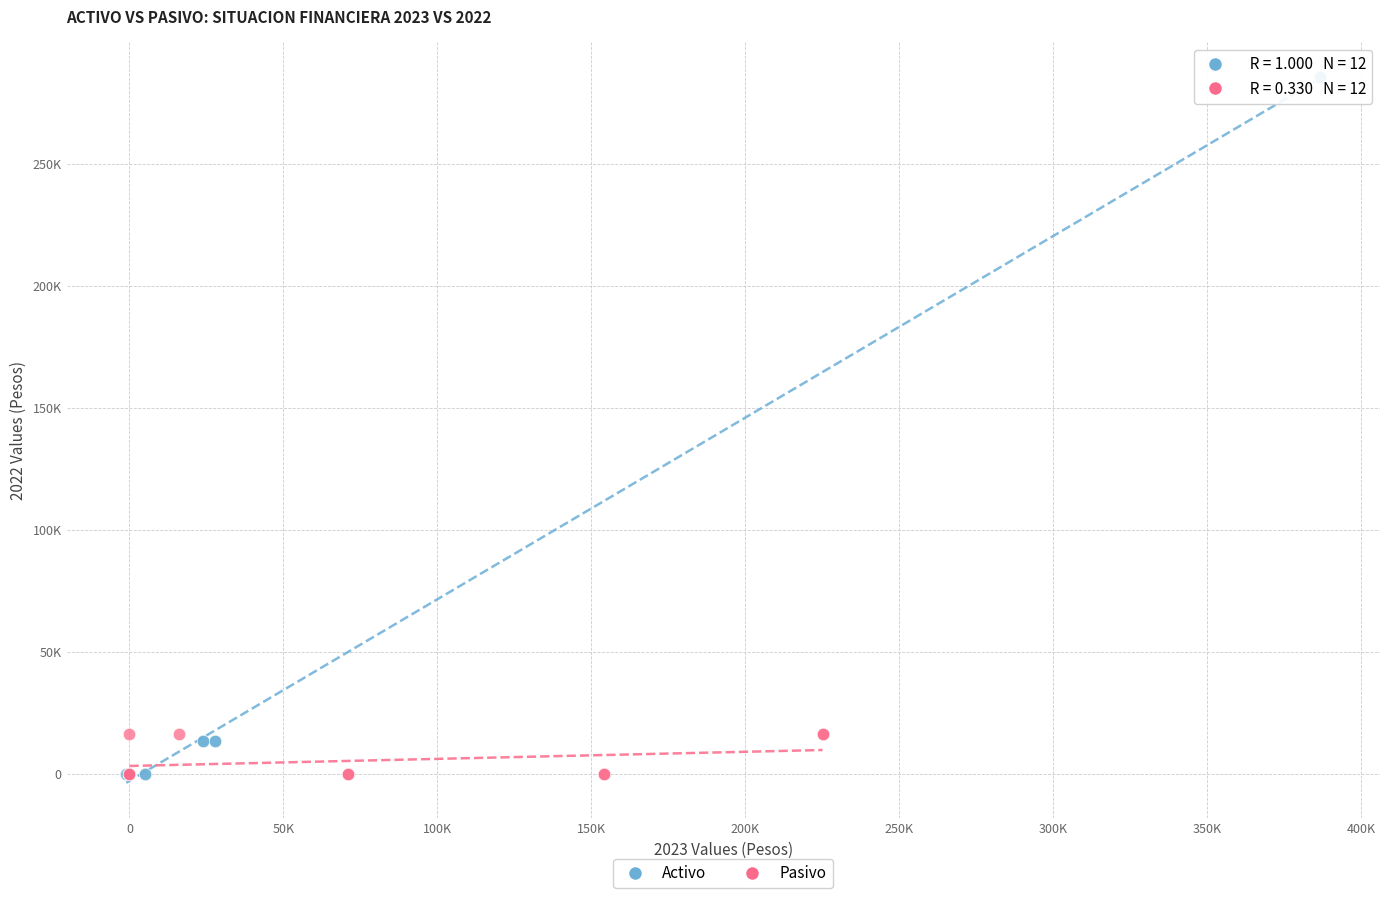

What are all the series names shown in the legend?

Activo, Pasivo